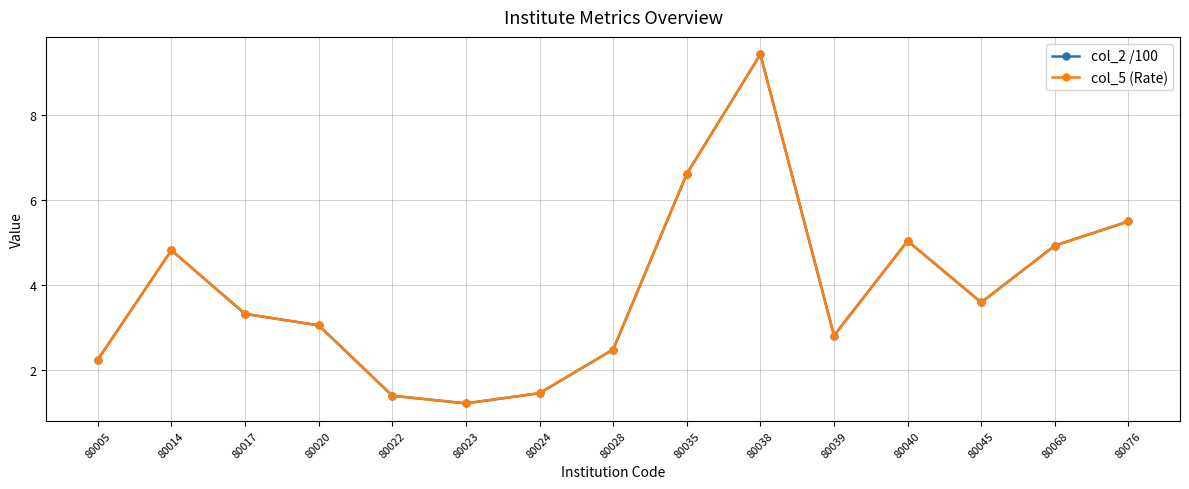

Reading left to right, list all the values displayed in this chart.

col_2 /100: 80005=2.2	80014=4.8	80017=3.3	80020=3.0	80022=1.4	80023=1.2	80024=1.4	80028=2.5	80035=6.6	80038=9.4	80039=2.8	80040=5.0	80045=3.6	80068=4.9	80076=5.5
col_5 (Rate): 80005=2.2	80014=4.8	80017=3.3	80020=3.0	80022=1.4	80023=1.2	80024=1.4	80028=2.5	80035=6.6	80038=9.4	80039=2.8	80040=5.0	80045=3.6	80068=4.9	80076=5.5